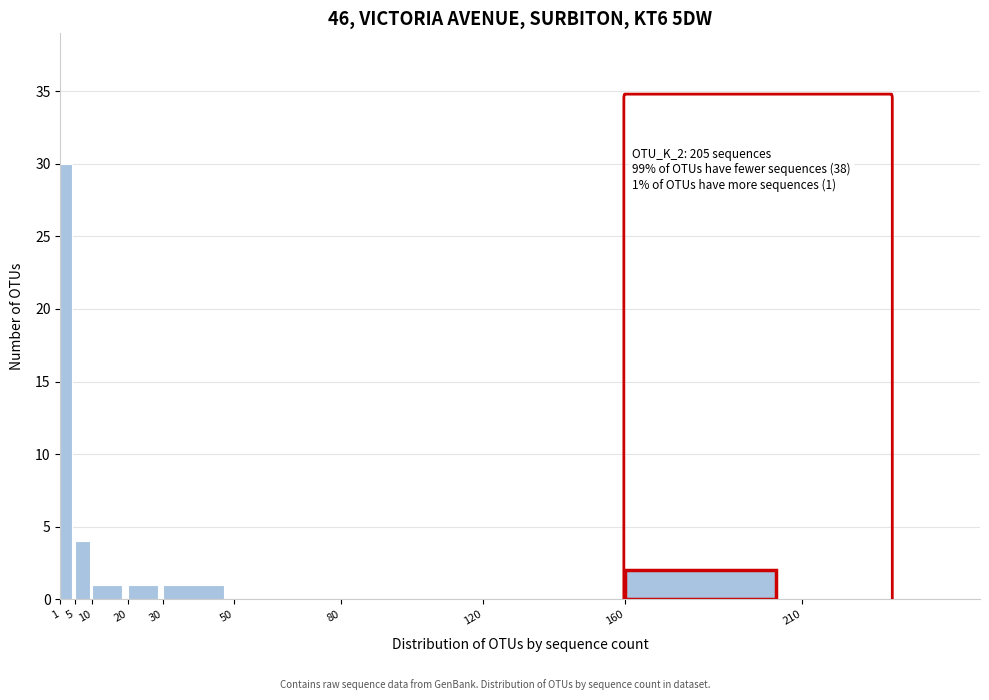

Over which range of the x-axis is the bar tallest?

1 to 5